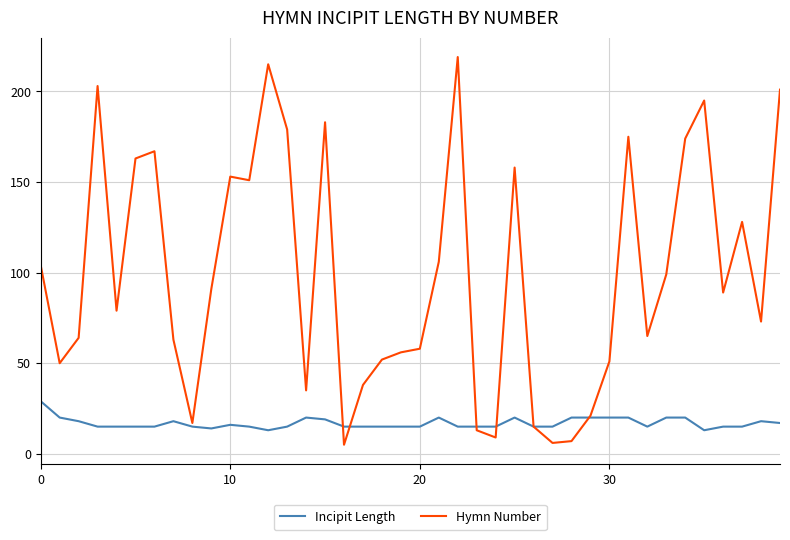

List the series in order of their overall mean, highest first.

Hymn Number, Incipit Length